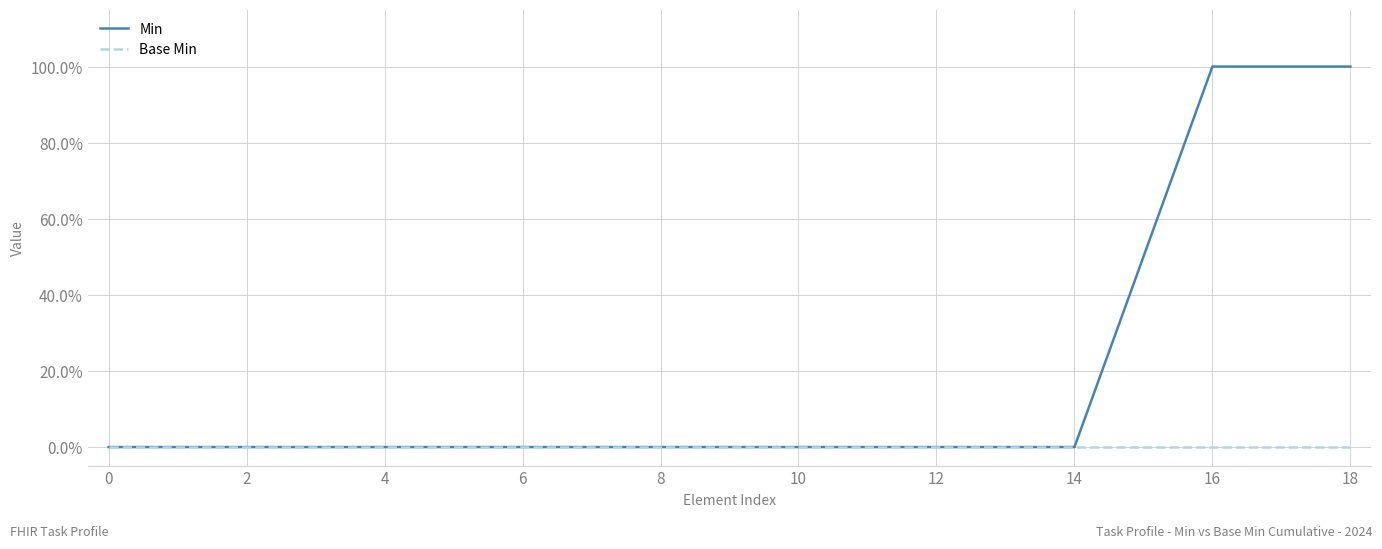

Rank the series by their maximum value, from highest to lowest.

Min, Base Min